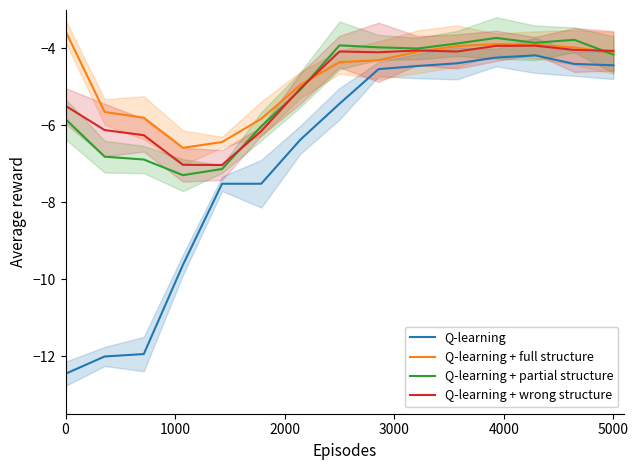

How many values in the Q-learning + wrong structure series are below -4?

13